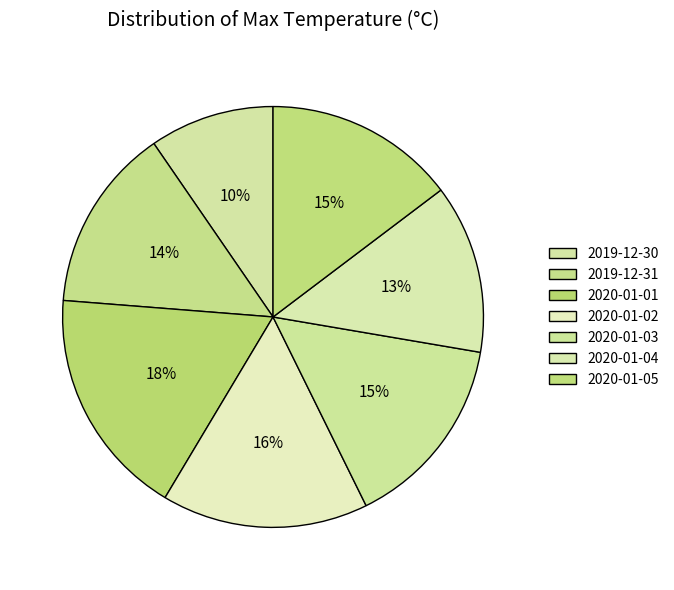

True or false: 2020-01-05 accounts for 5% of the total.

False